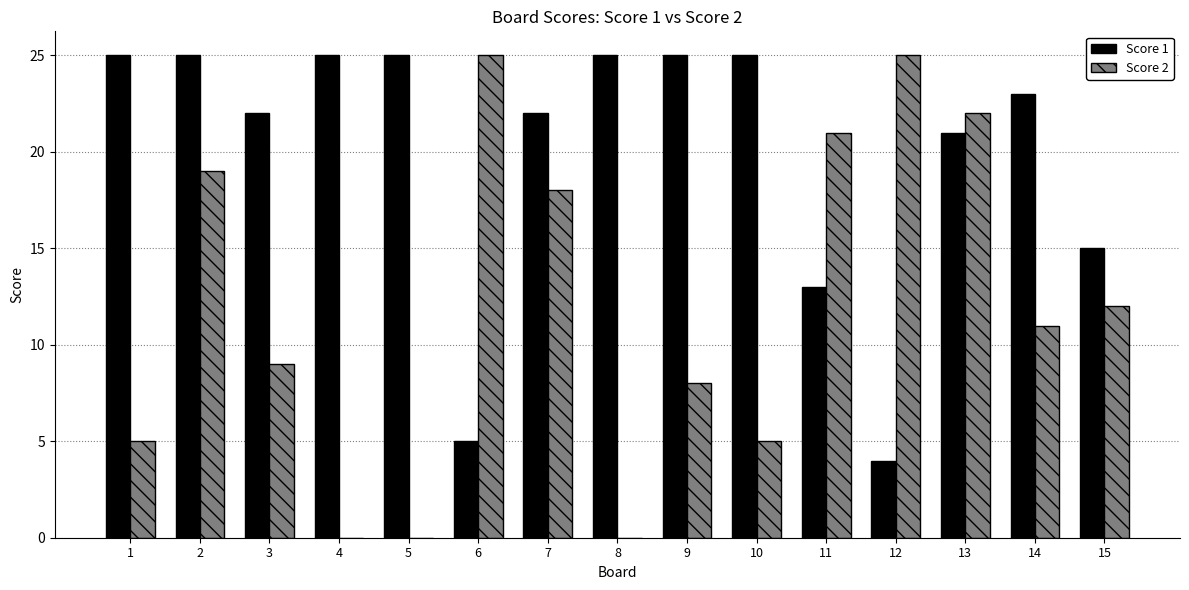

What is the sum of all Score 1 values?

300